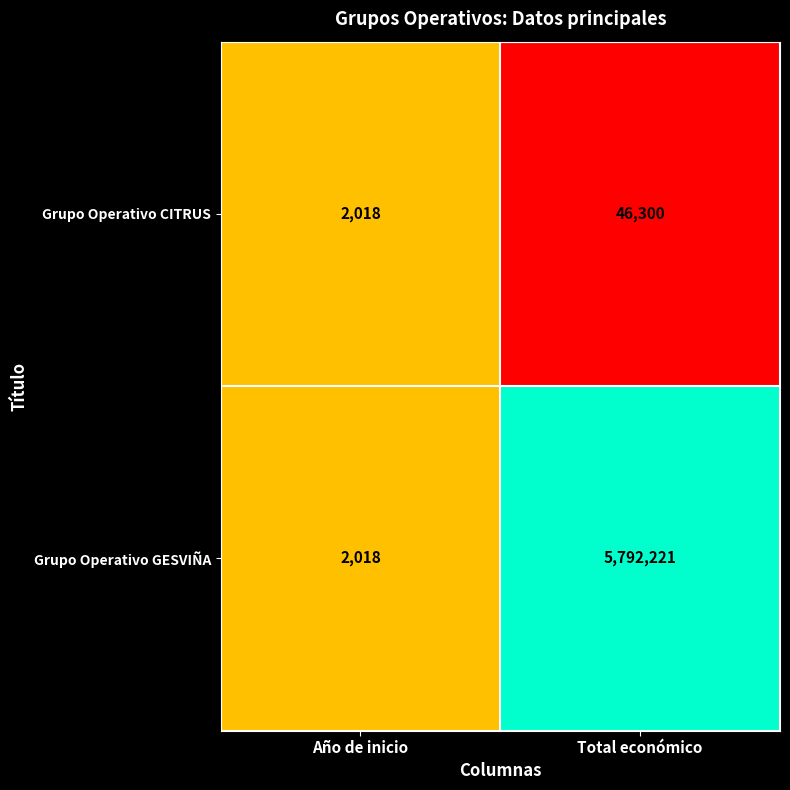

Is it true that Grupo Operativo CITRUS equals 2761 at Año de inicio?

False